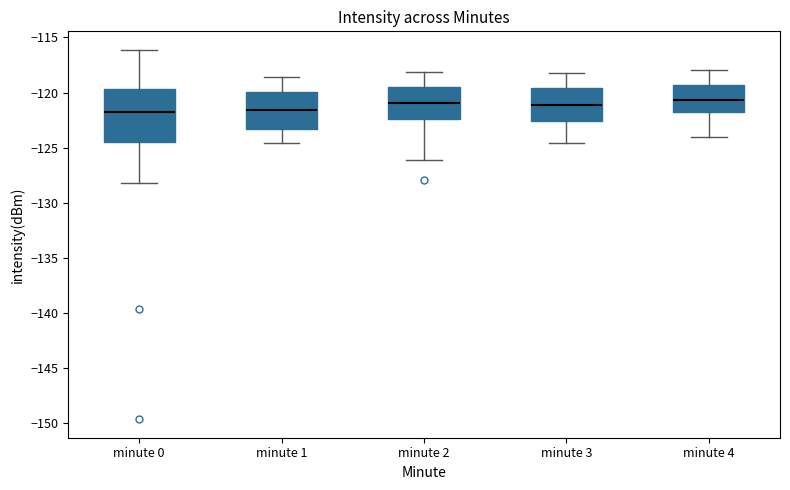

Reading left to right, read every box against the y-axis: the position of its median line, the range the box covers, and the ends of its whiskers. The values are not printed on the chart, so give them approximately, as read against the axis.

minute 0: median -122.0, box -124.5 to -119.5, whiskers -128.0 to -116.0
minute 1: median -121.5, box -123.5 to -120.0, whiskers -124.5 to -118.5
minute 2: median -121.0, box -122.5 to -119.5, whiskers -126.0 to -118.0
minute 3: median -121.0, box -122.5 to -119.5, whiskers -124.5 to -118.0
minute 4: median -120.5, box -122.0 to -119.5, whiskers -124.0 to -118.0